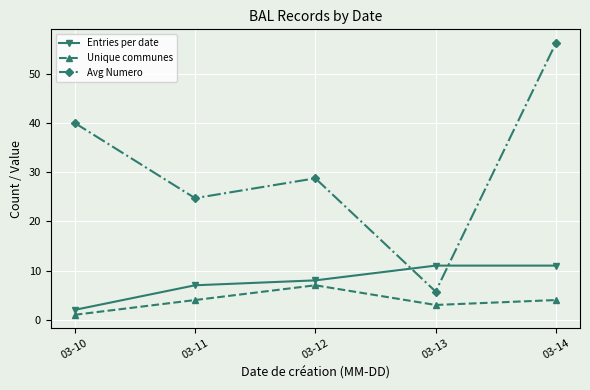

True or false: Unique communes and Avg Numero cross at least once.

False